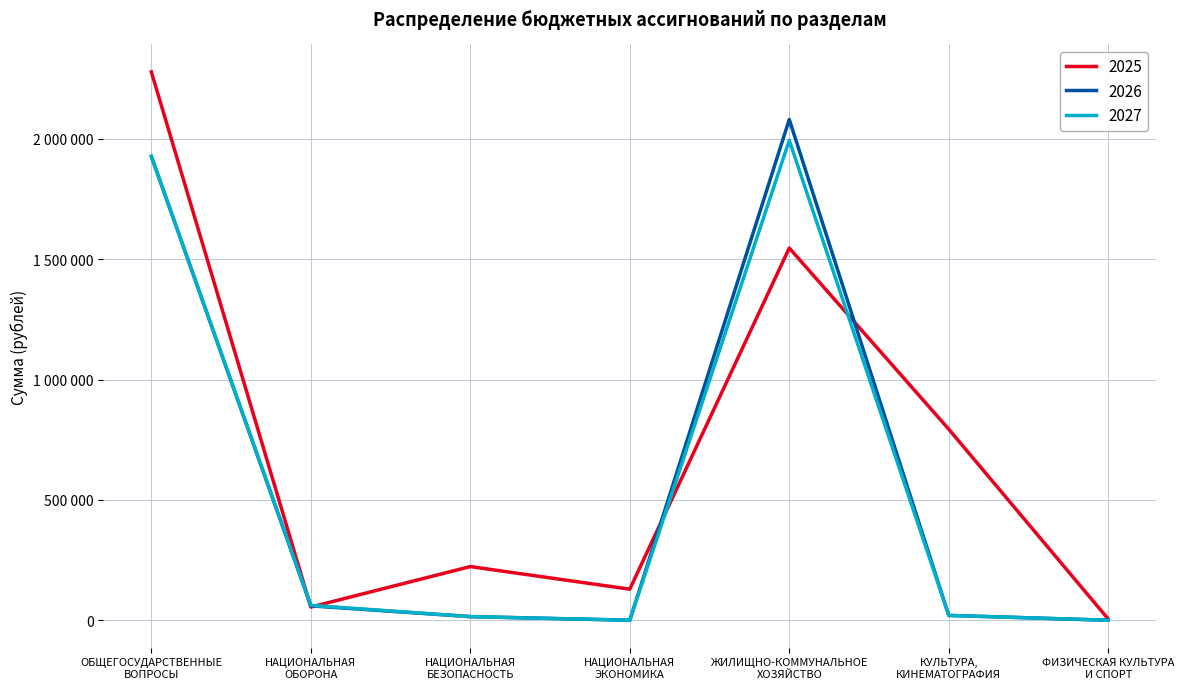

Where is 2027 nearest to the value 997232?

ОБЩЕГОСУДАРСТВЕННЫЕ
ВОПРОСЫ